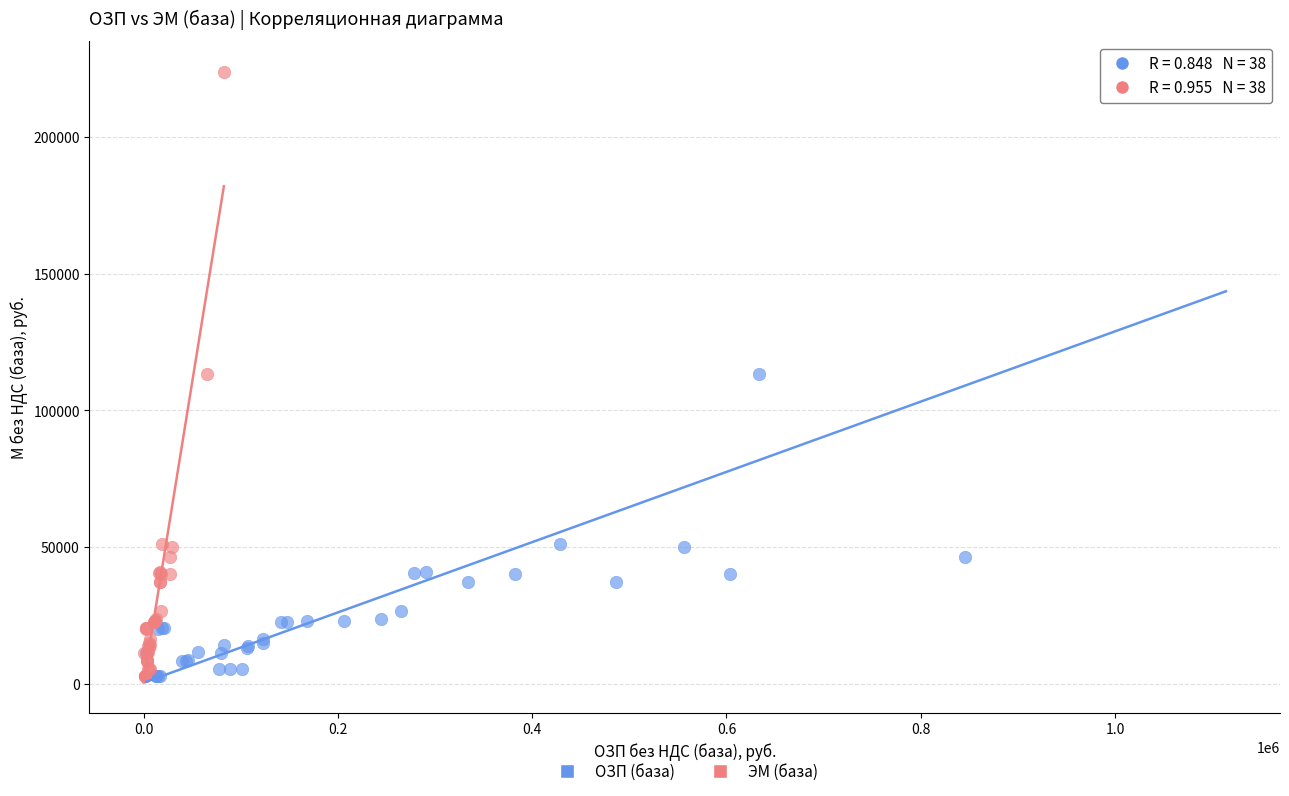

What are all the series names shown in the legend?

ОЗП (база), ЭМ (база)